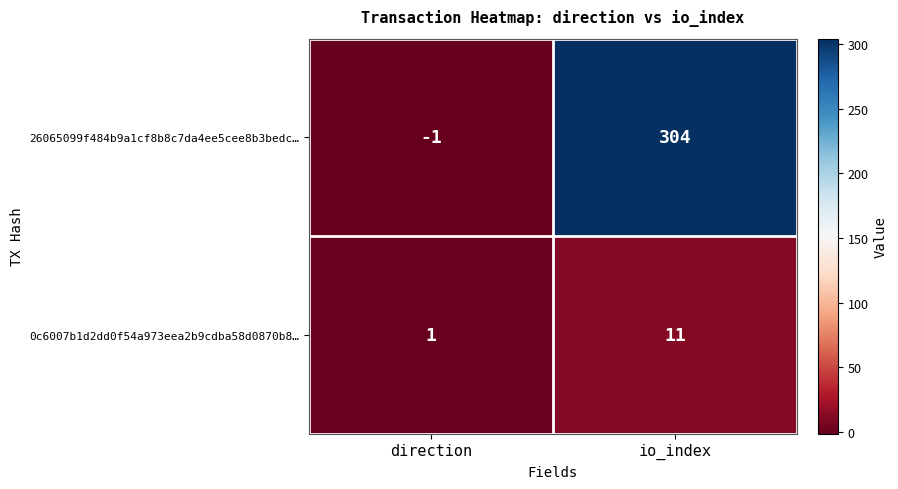

Between direction and io_index, which series saw the biggest shift?

26065099f484b9a1cf8b8c7da4ee5cee8b3bedc…